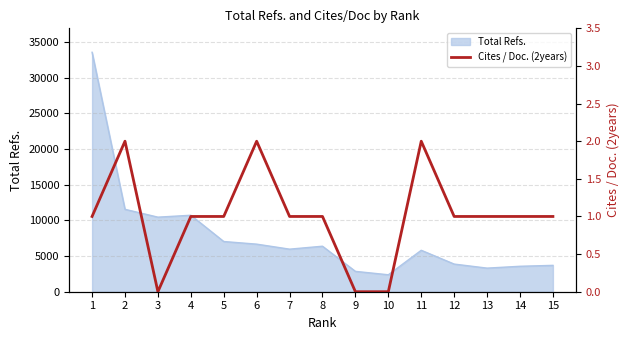

Reading left to right, what are all the values shown in this chart?

1	2	0	1	1	2	1	1	0	0	2	1	1	1	1